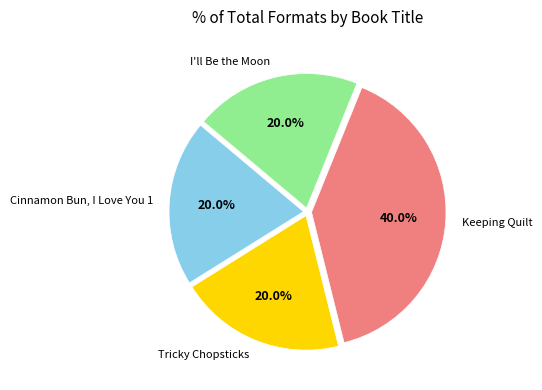

How many slices are in this pie chart?

4